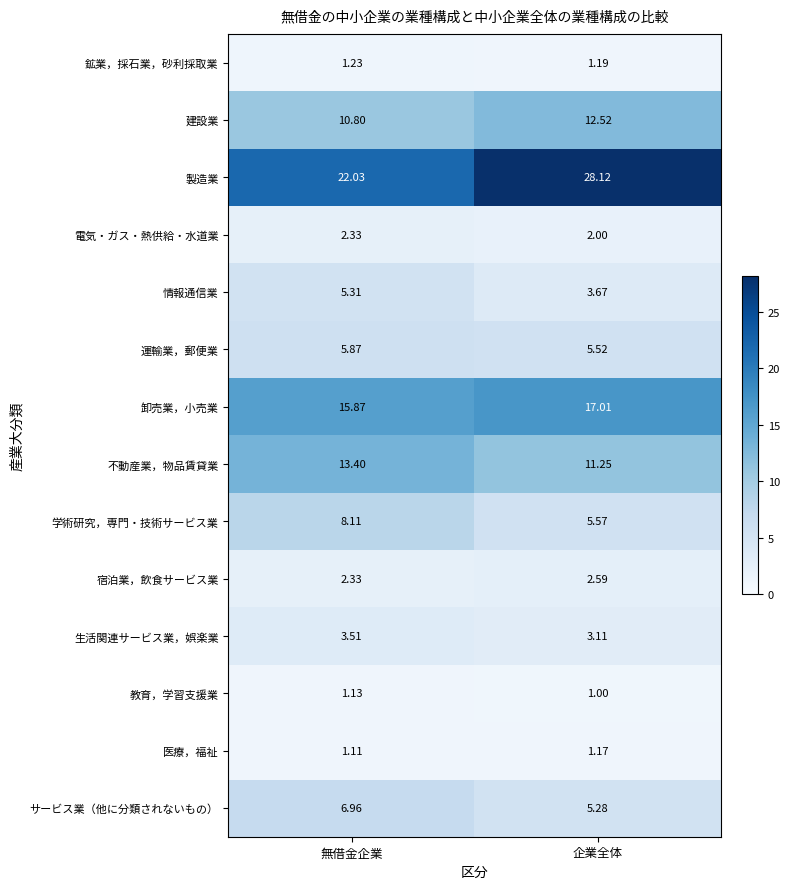

Rank the series by their maximum value, from lowest to highest.

教育，学習支援業, 医療，福祉, 鉱業，採石業，砂利採取業, 電気・ガス・熱供給・水道業, 宿泊業，飲食サービス業, 生活関連サービス業，娯楽業, 情報通信業, 運輸業，郵便業, サービス業（他に分類されないもの）, 学術研究，専門・技術サービス業, 建設業, 不動産業，物品賃貸業, 卸売業，小売業, 製造業